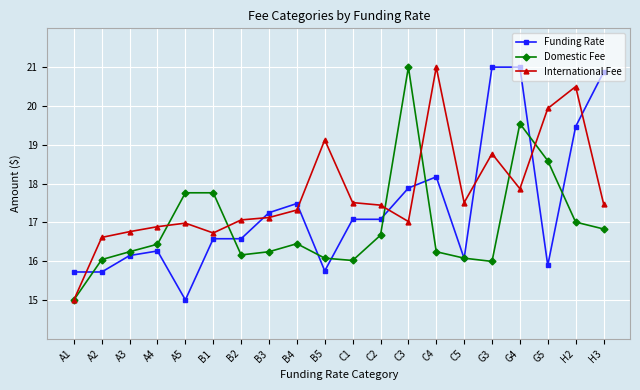

What is the difference between the maximum and minimum values in the International Fee series?

6.0